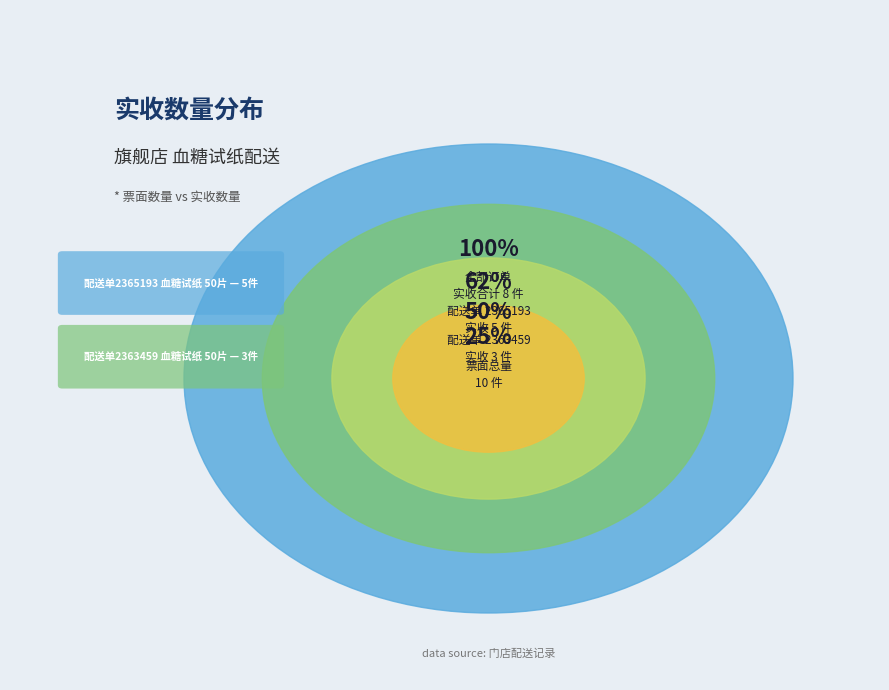

To the nearest percent, what is the combined percentage of 票面数量:5 and 票面数量:3?

100%